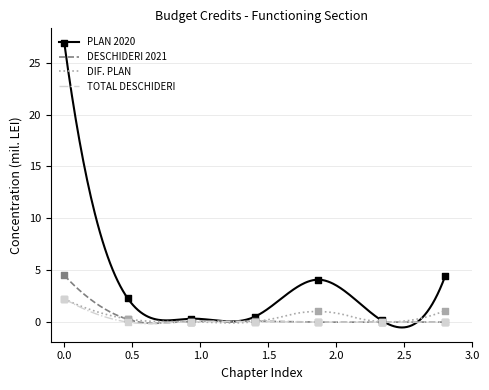

Which series has the largest total across all categories?

PLAN 2020